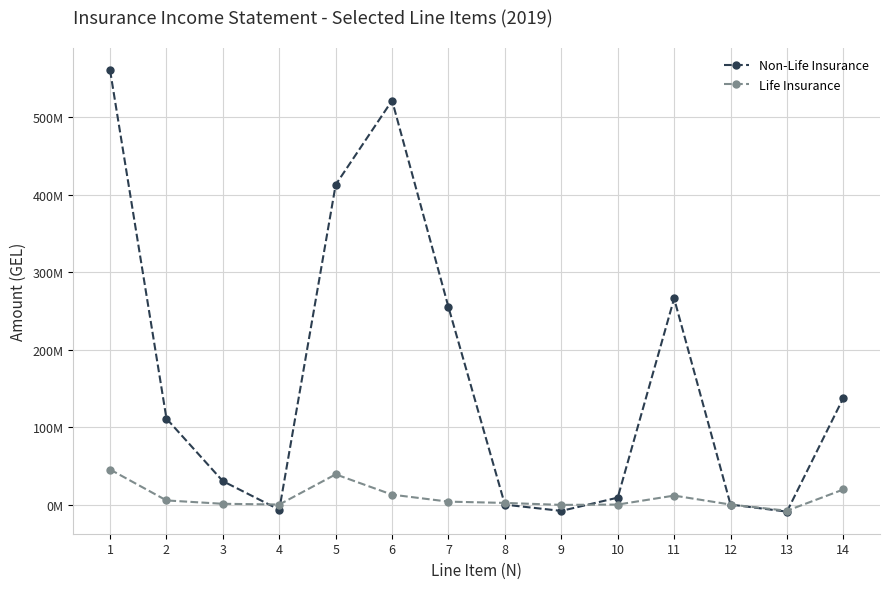

What is the average value of the Non-Life Insurance series?

162714574.4